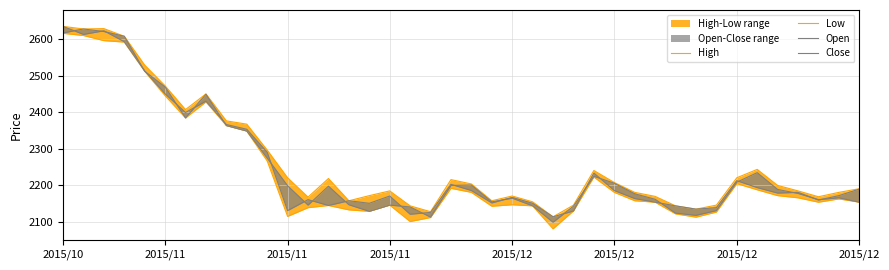

Rank the series by their maximum value, from highest to lowest.

High, Close, Open, Low